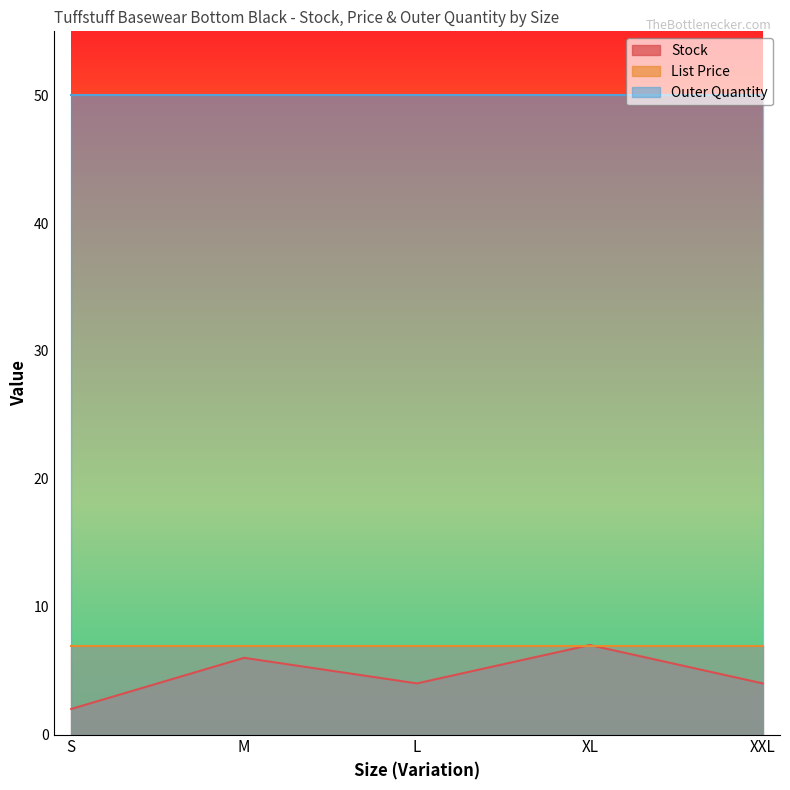

List the labels in order of Stock value, smallest first.

S, L, XXL, M, XL